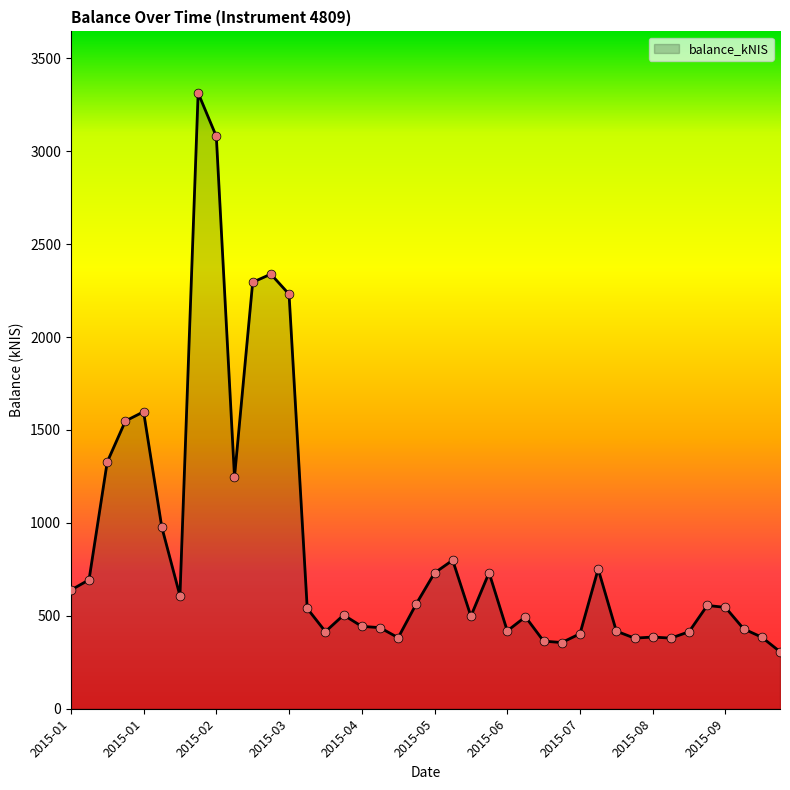

What is the smallest value displayed?

307.0